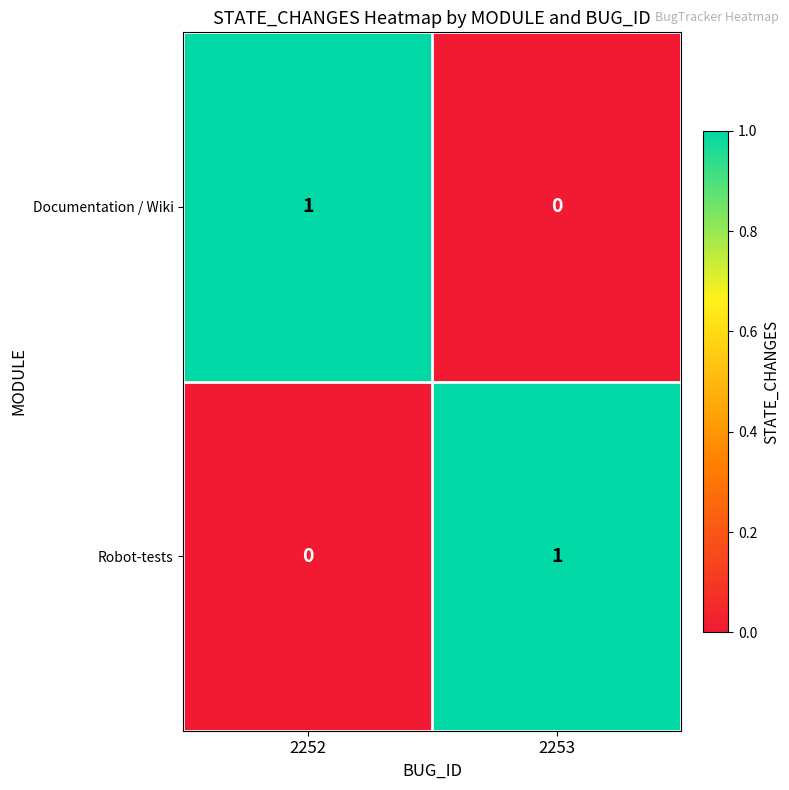

Reading right to left, transcribe all the data shown in this chart.

Documentation / Wiki: 0	1
Robot-tests: 1	0